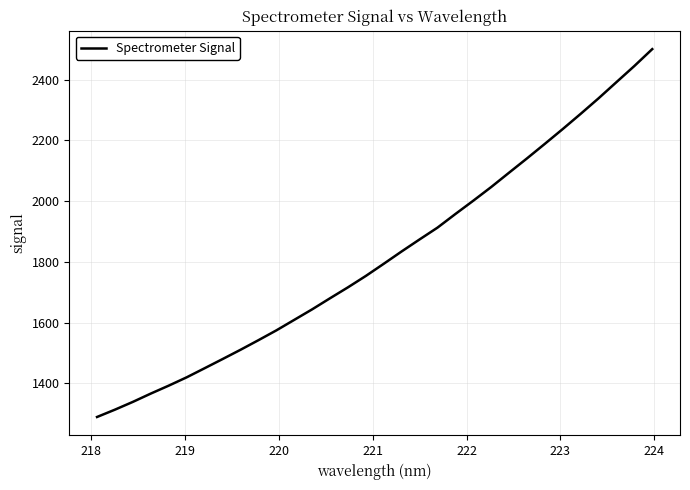

What is the smallest value displayed?

1288.8